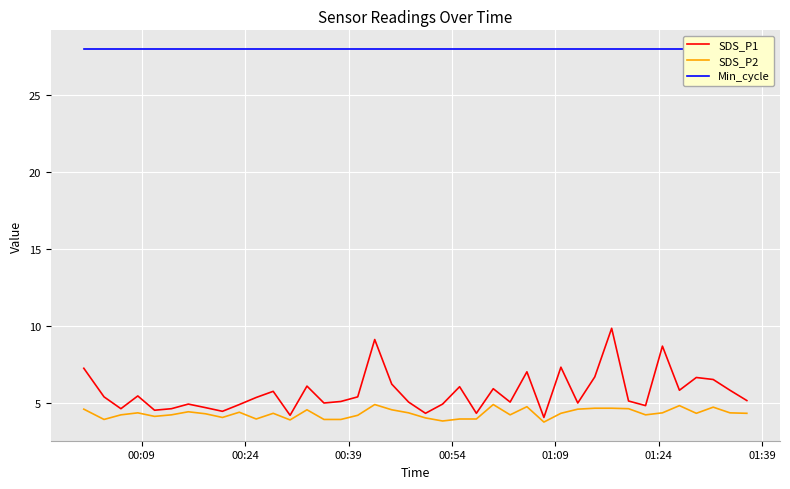

What is the lowest value of the SDS_P1 series?

4.0